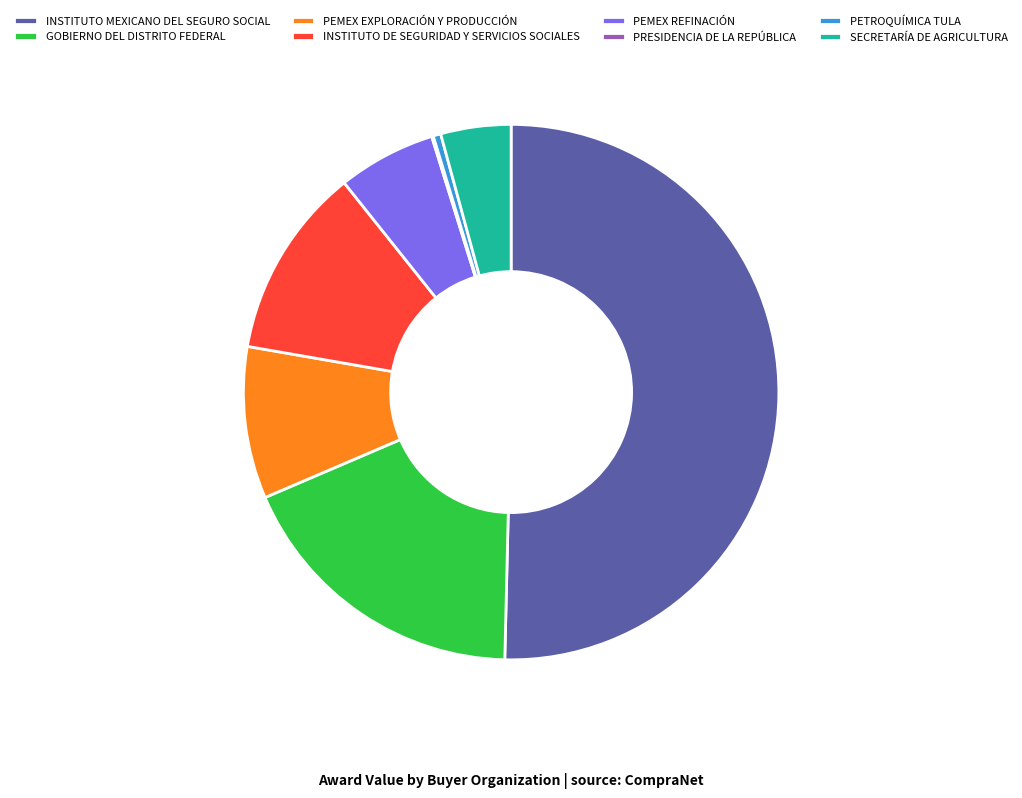

Which has a higher value, PEMEX EXPLORACIÓN Y PRODUCCIÓN or GOBIERNO DEL DISTRITO FEDERAL?

GOBIERNO DEL DISTRITO FEDERAL